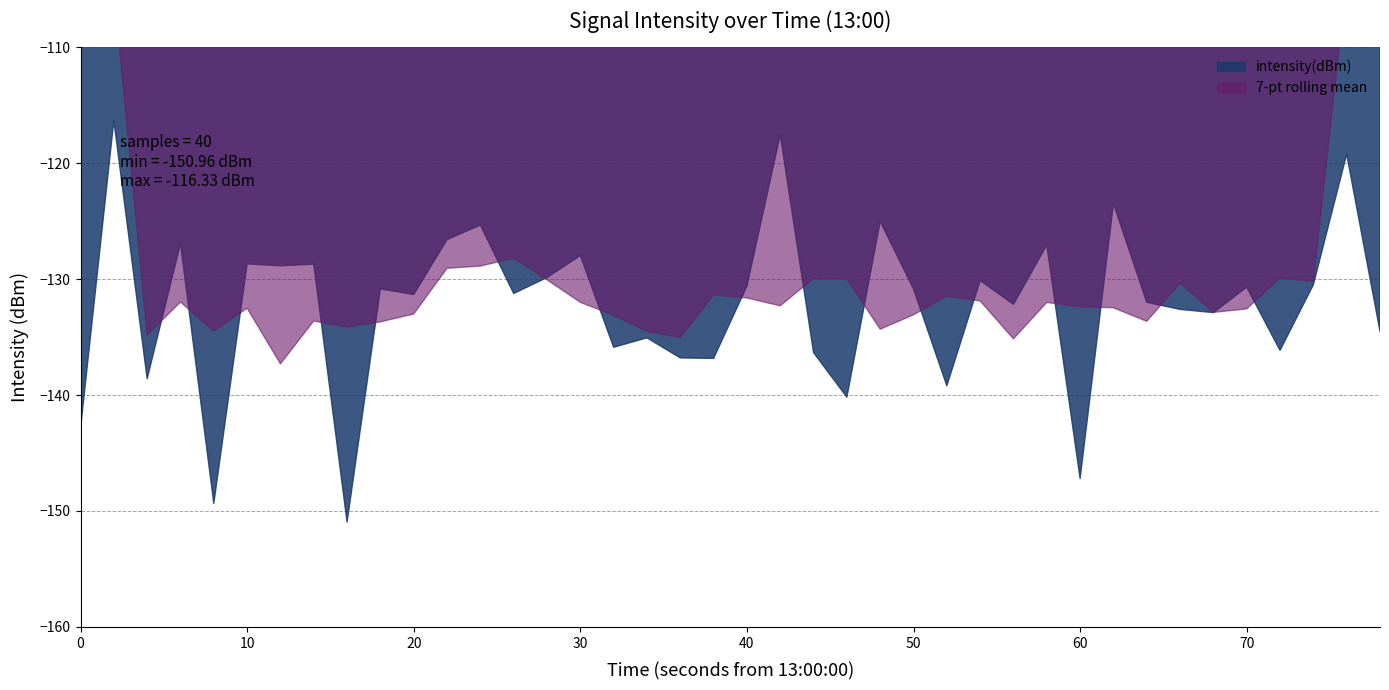

Does the chart have visible grid lines?

Yes